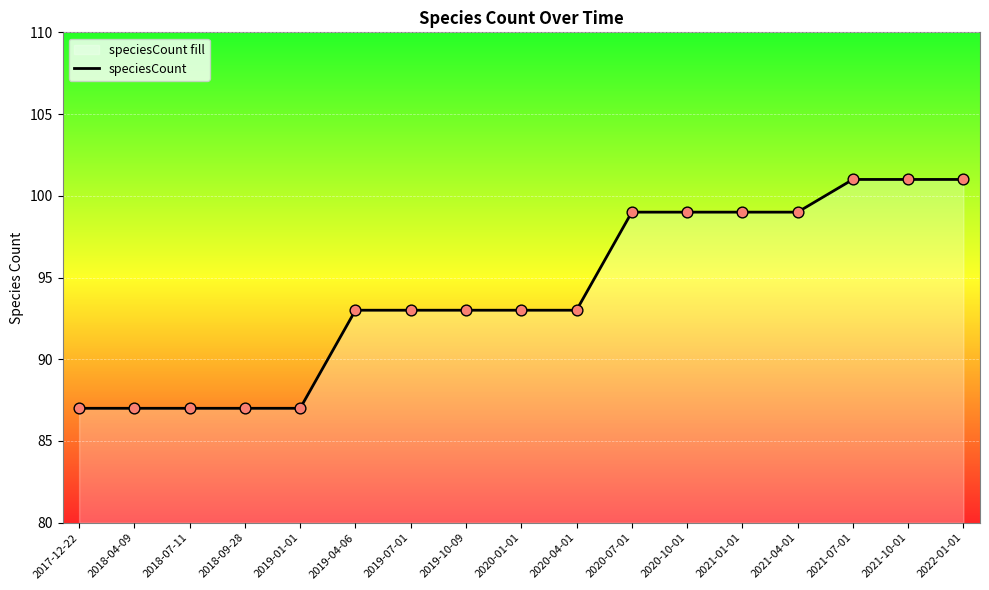

Which has a higher value, 2021-07-01 or 2020-07-01?

2021-07-01